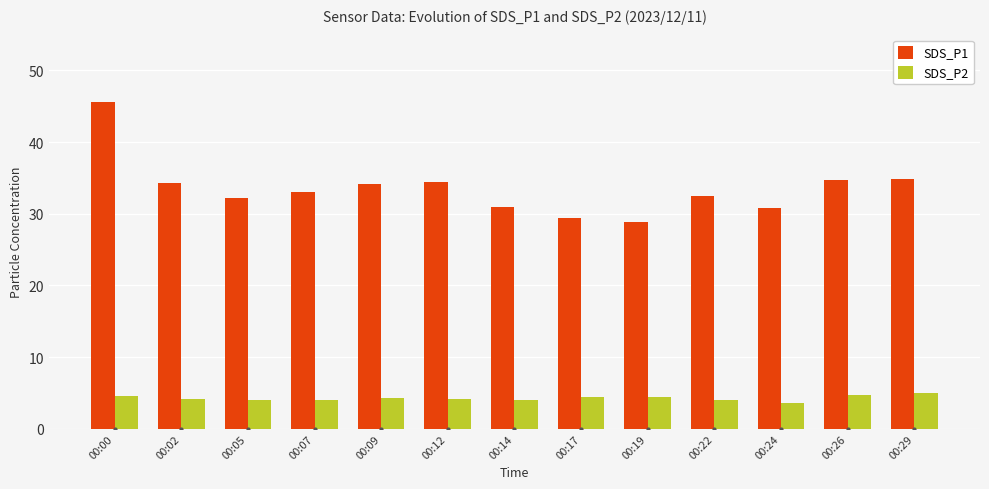

Is it true that SDS_P2 equals 2.6 at 00:29?

False